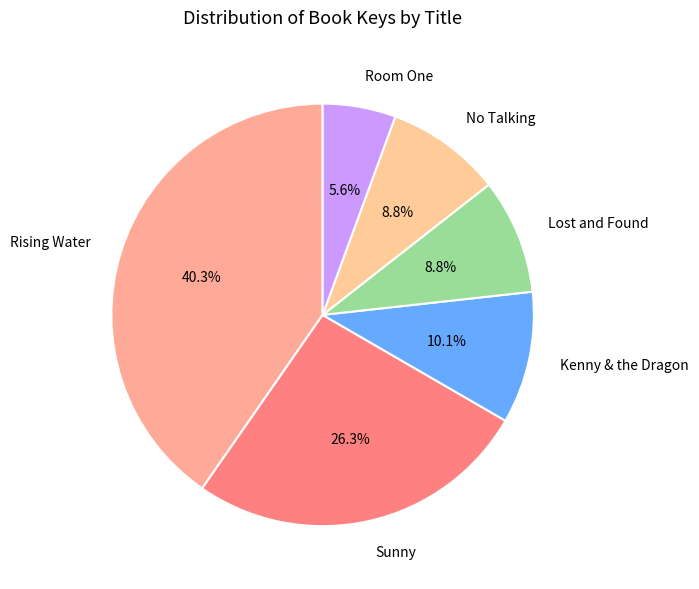

How many segments does this pie chart have?

6